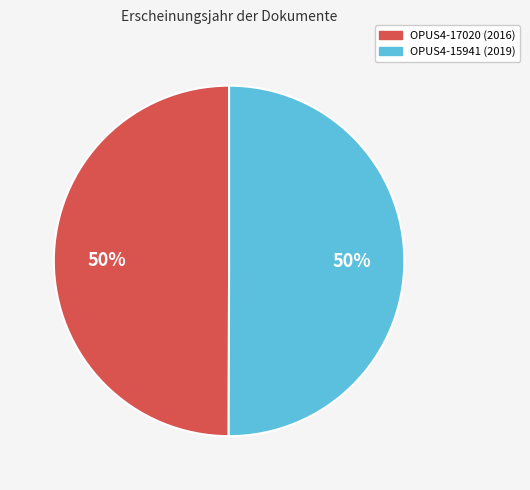

What is the ratio of the value at OPUS4-17020 to the value at OPUS4-15941?

1.0